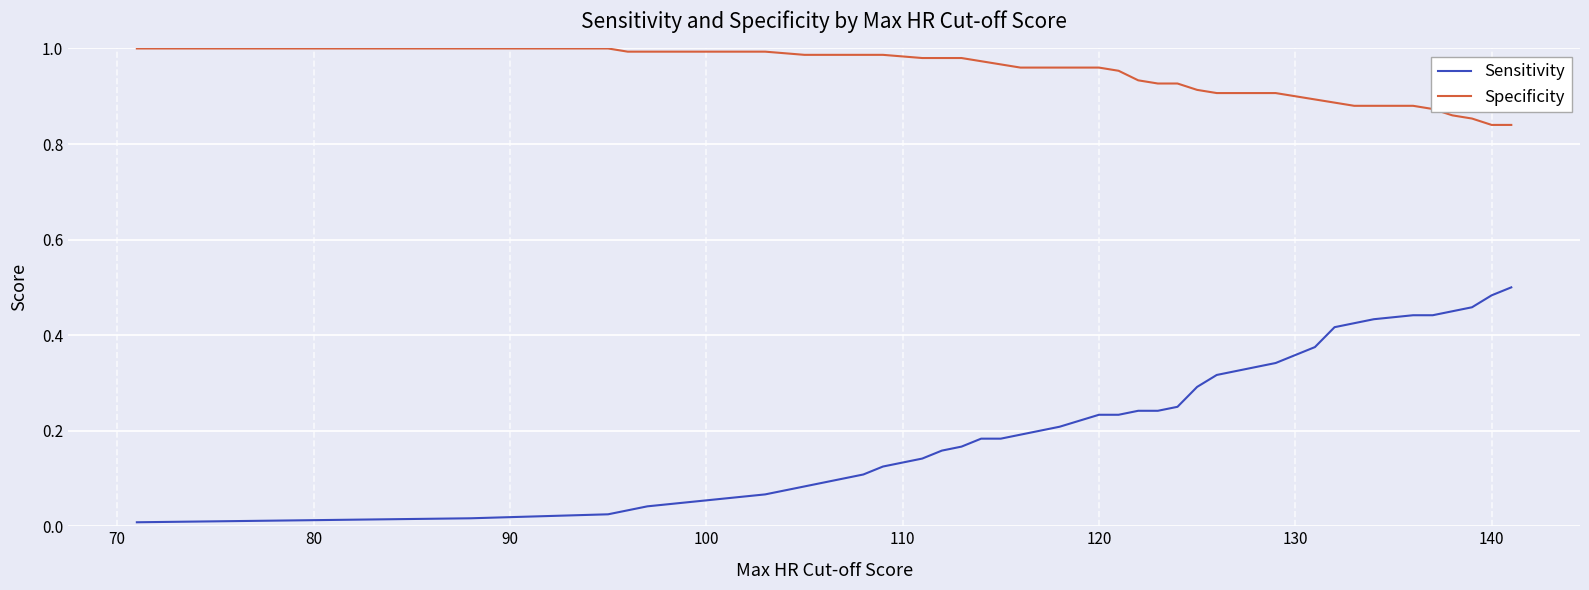

Which series has the largest range (max minus min)?

Sensitivity